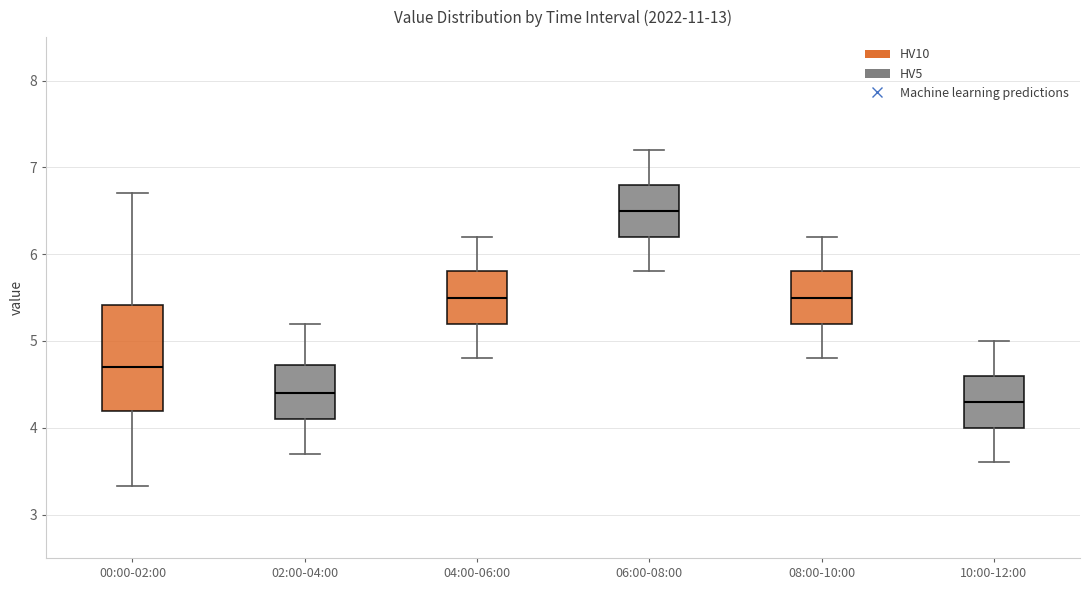

Which box is the tallest, from its lower edge to its upper edge?

00:00-02:00